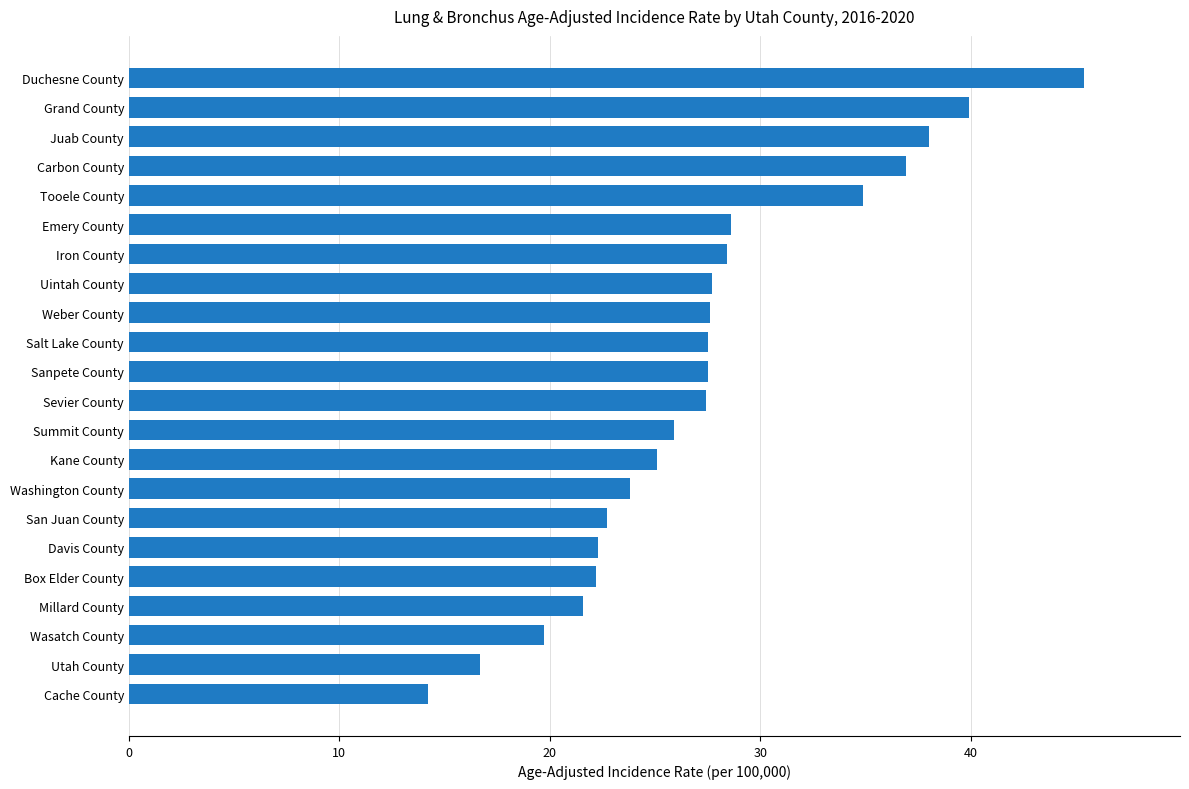

Is it true that the value at Summit County is 25.9?

True